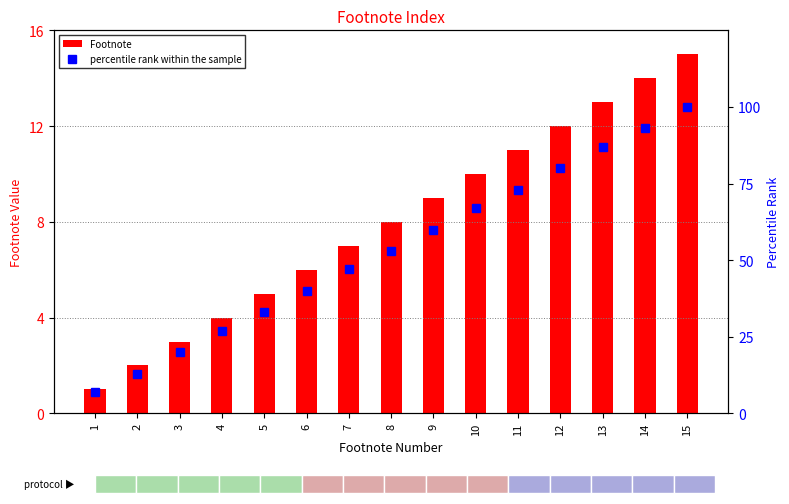

True or false: Footnote has a value of 7 at 7.

True